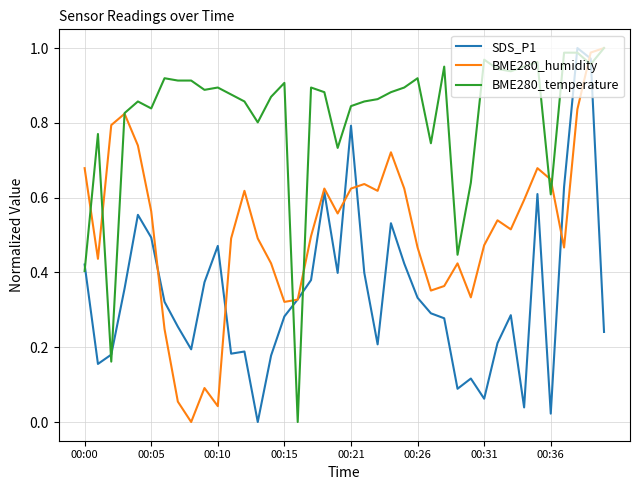

After their last crossing, which series has the higher values: BME280_temperature or SDS_P1?

BME280_temperature